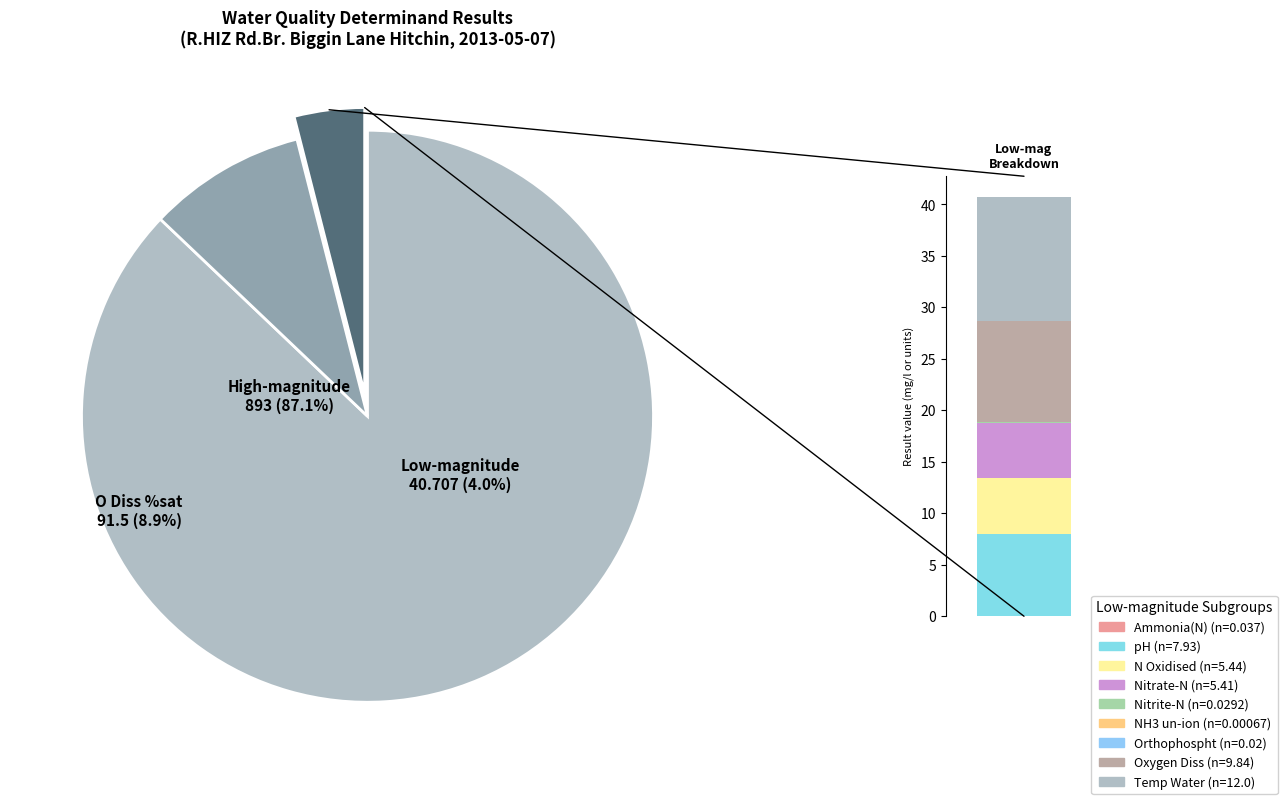

To the nearest percent, what portion does Nitrate-N represent?

1%